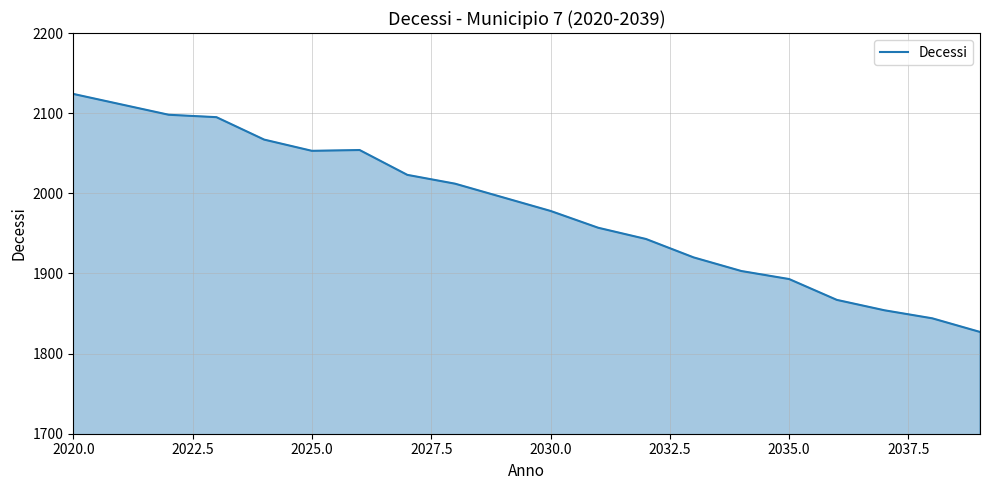

What is the greatest value displayed?

2124